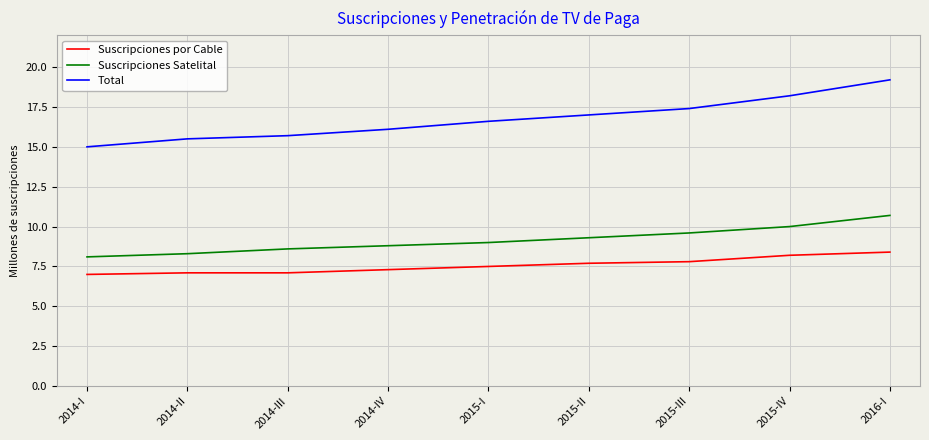

True or false: Suscripciones por Cable and Total intersect in this chart.

False